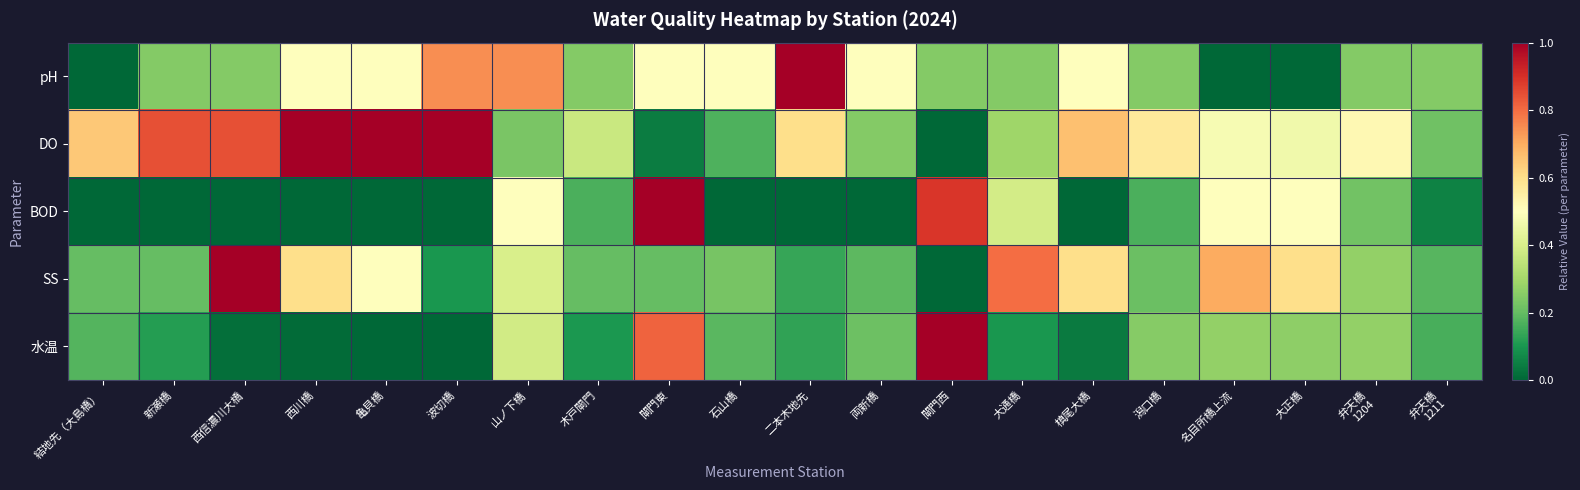

How many categories are shown in the chart?

20